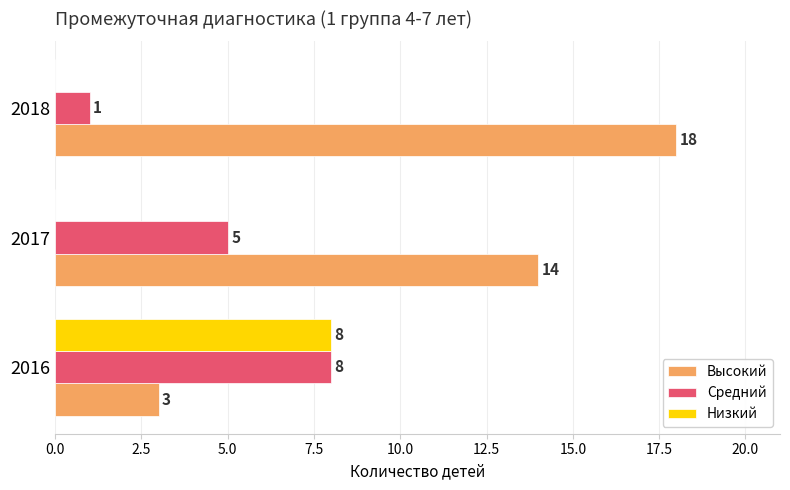

How many data points does each series have?

3